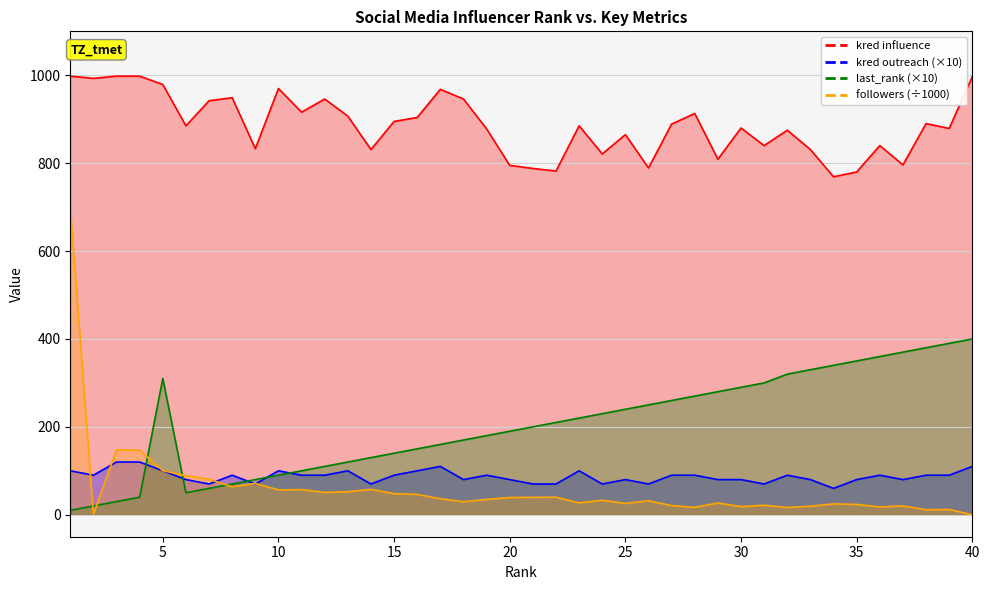

True or false: last_rank and kred influence cross at least once.

False